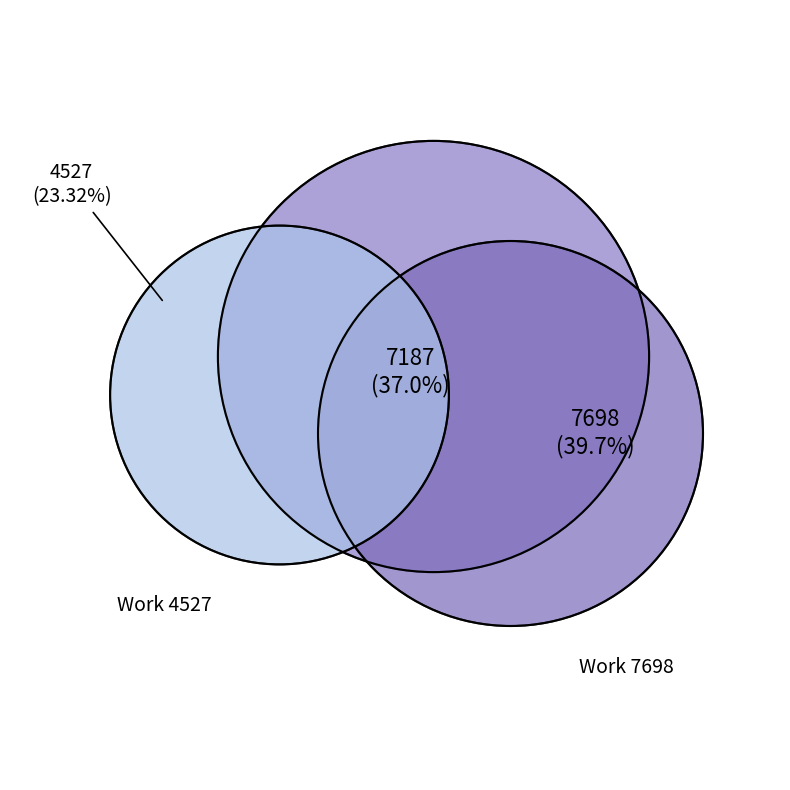

Is the sum of Work 7698 and Work 4527 greater than half?

Yes